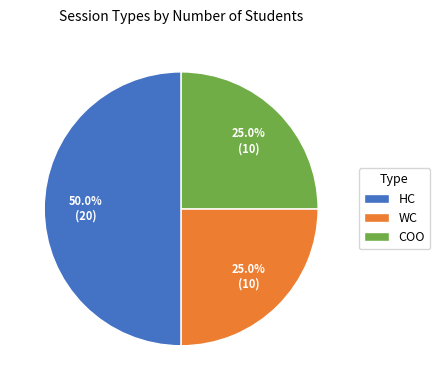

Approximately how many times larger is the value at WC compared to COO?

1.0